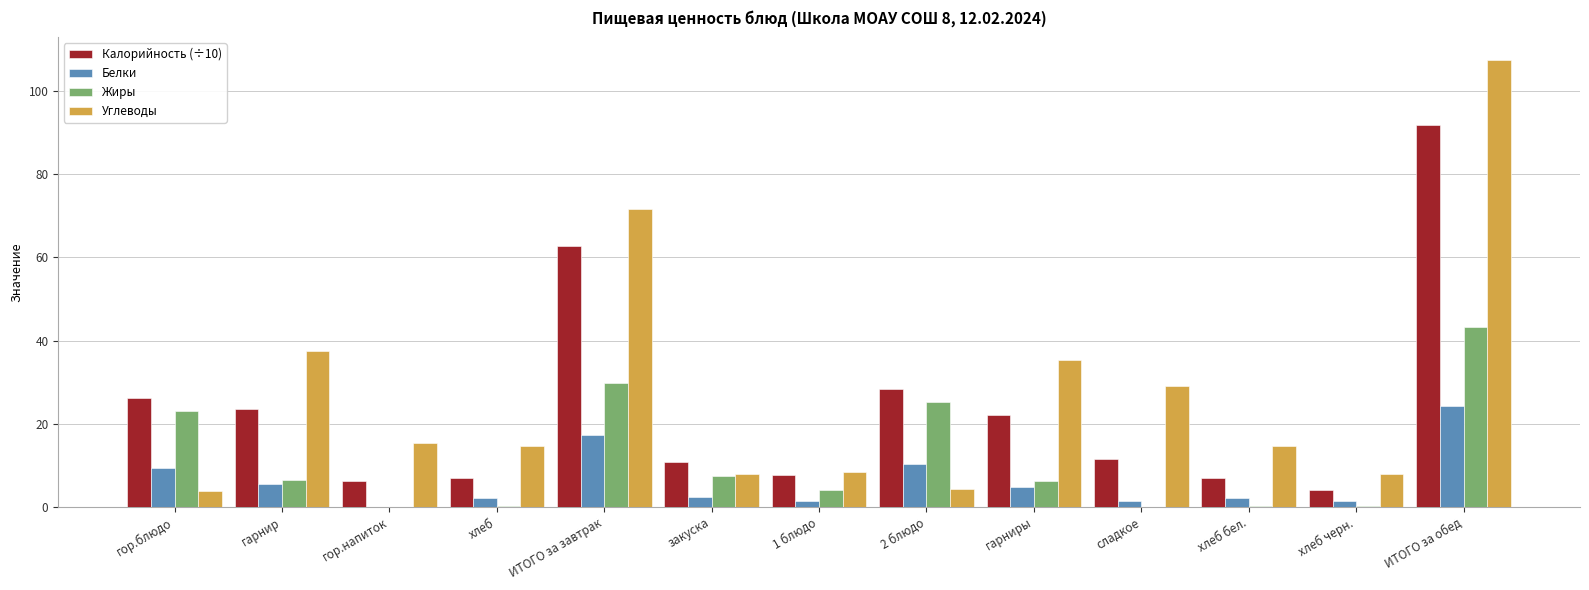

At which category is the sum across all series the highest?

ИТОГО за обед